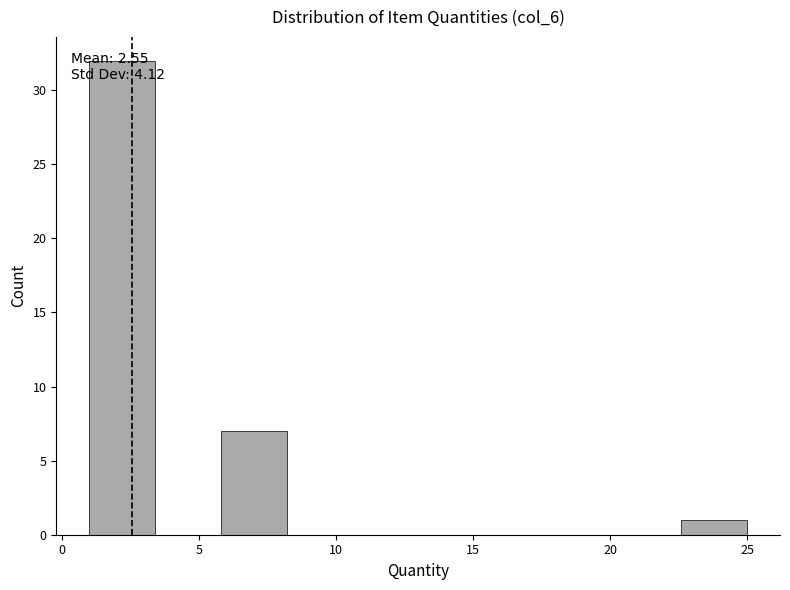

Which range on the x-axis has the tallest bar?

1.0 to 3.4